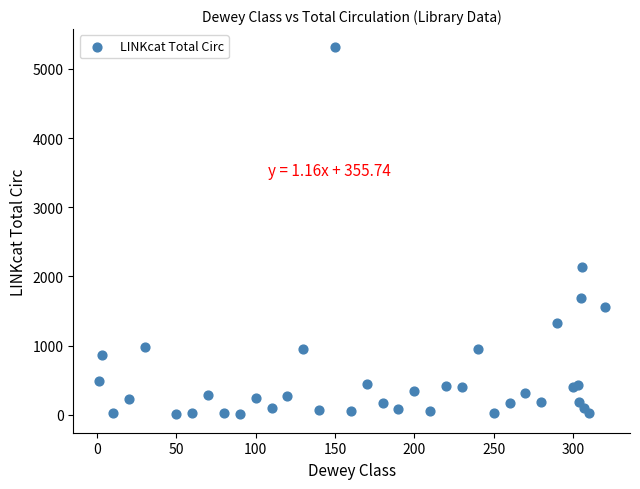

What Y value in the scatter plot is closest to 2658?

2135